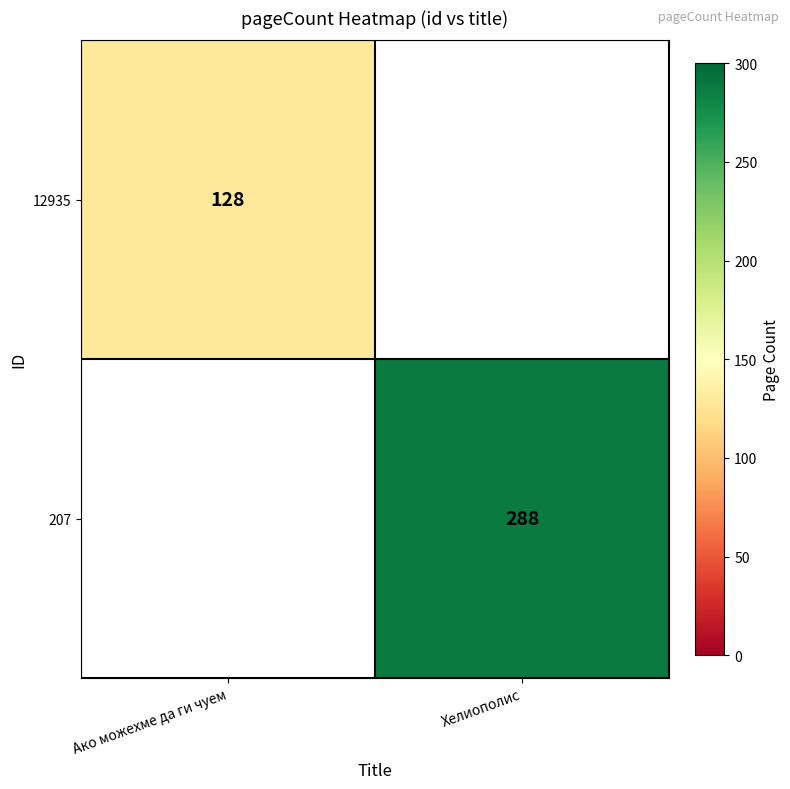

At which category does the chart reach its peak across all series?

Хелиополис